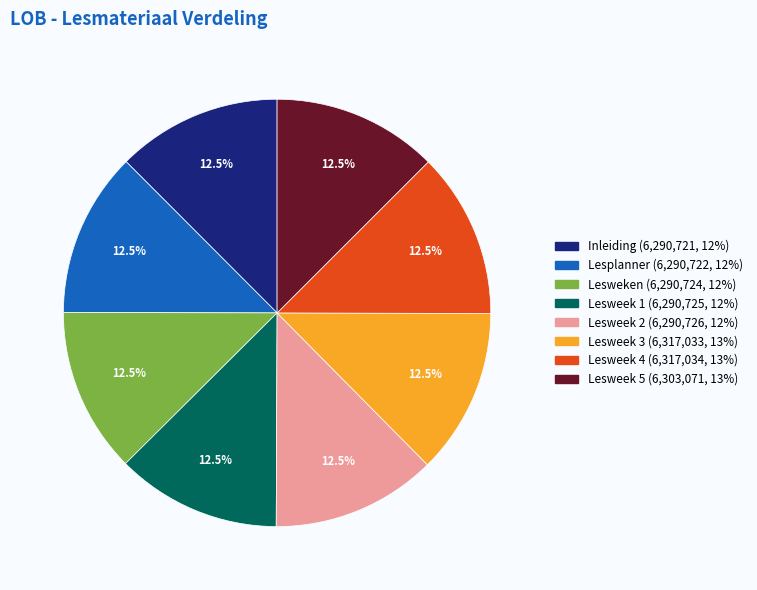

Approximately how many times larger is the value at Lesweek 1 compared to Lesplanner?

1.0